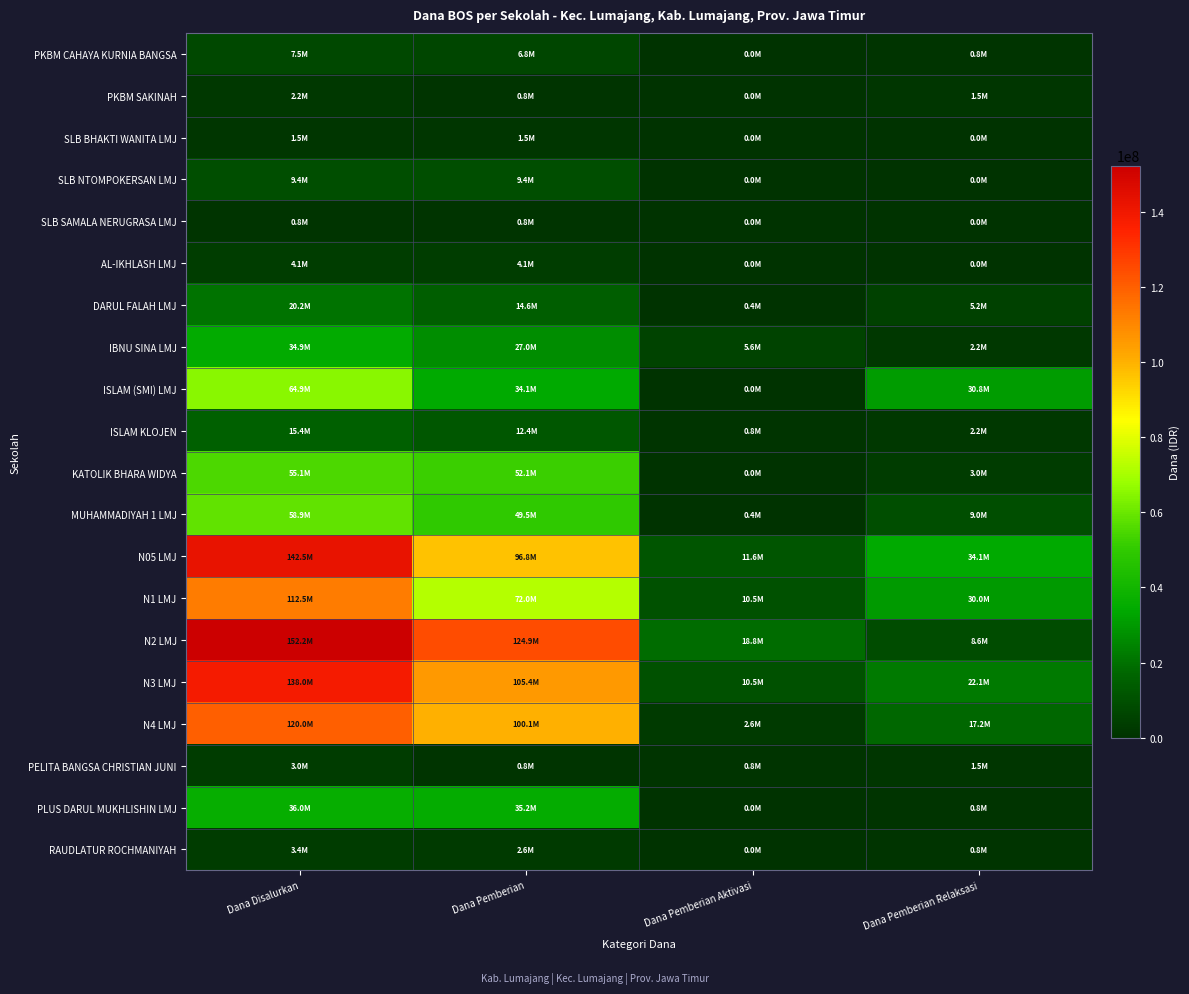

Between Dana Disalurkan and Dana Pemberian, which series saw the biggest shift?

N05 LMJ